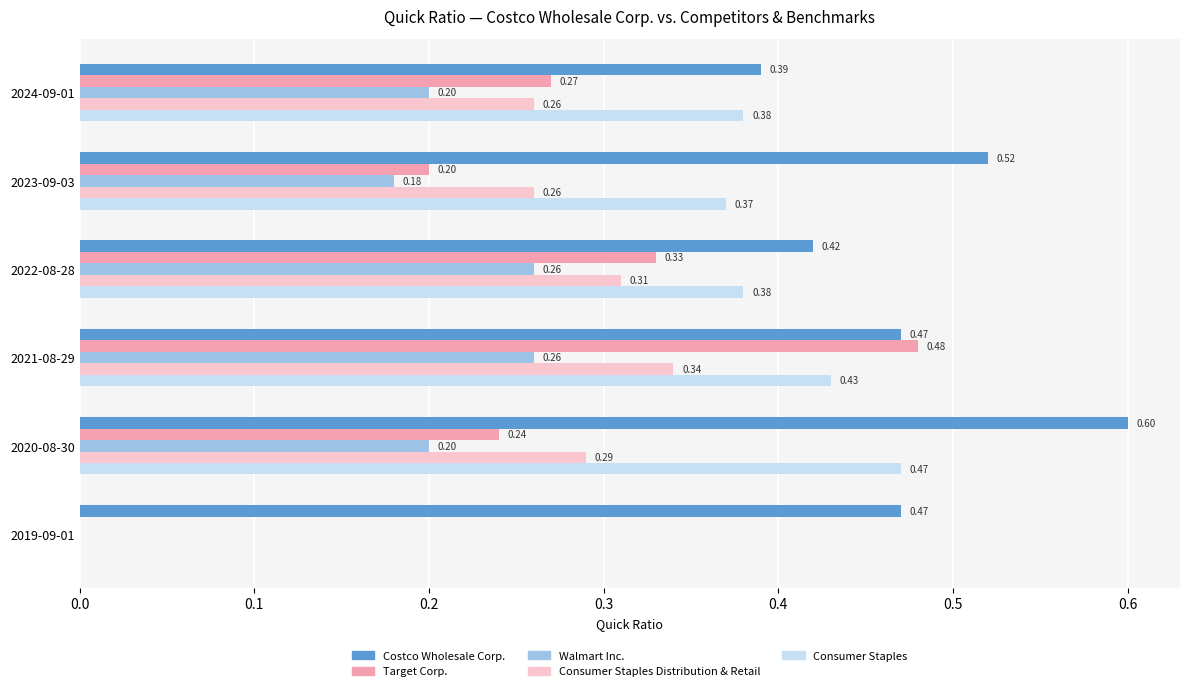

Is the value of Costco Wholesale Corp. at 2023-09-03 greater than the value of Consumer Staples Distribution & Retail at 2019-09-01?

Yes